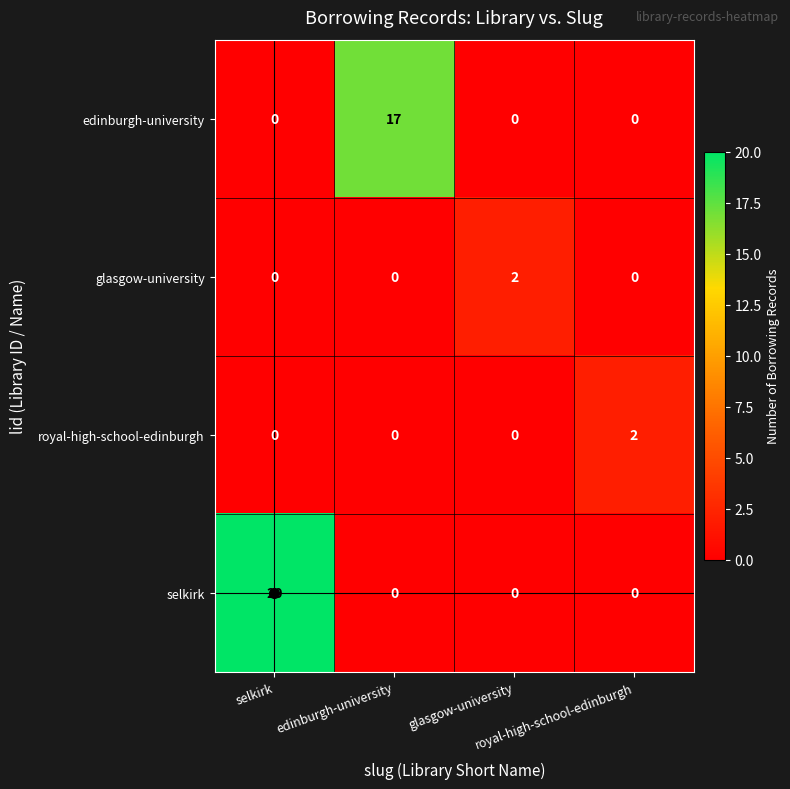

What is the maximum value shown in the chart?

20